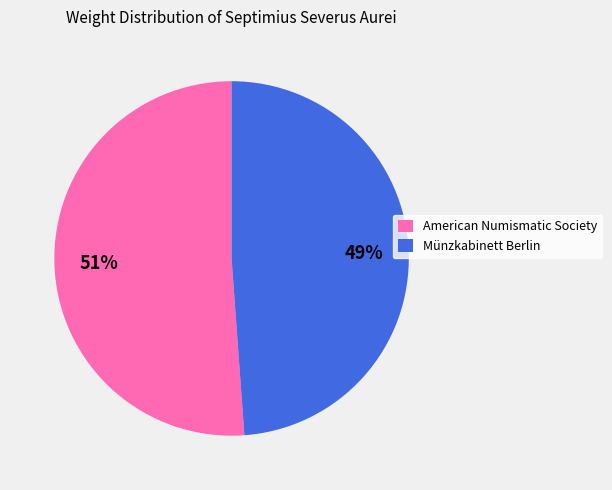

Is the sum of Münzkabinett Berlin and American Numismatic Society greater than half?

Yes